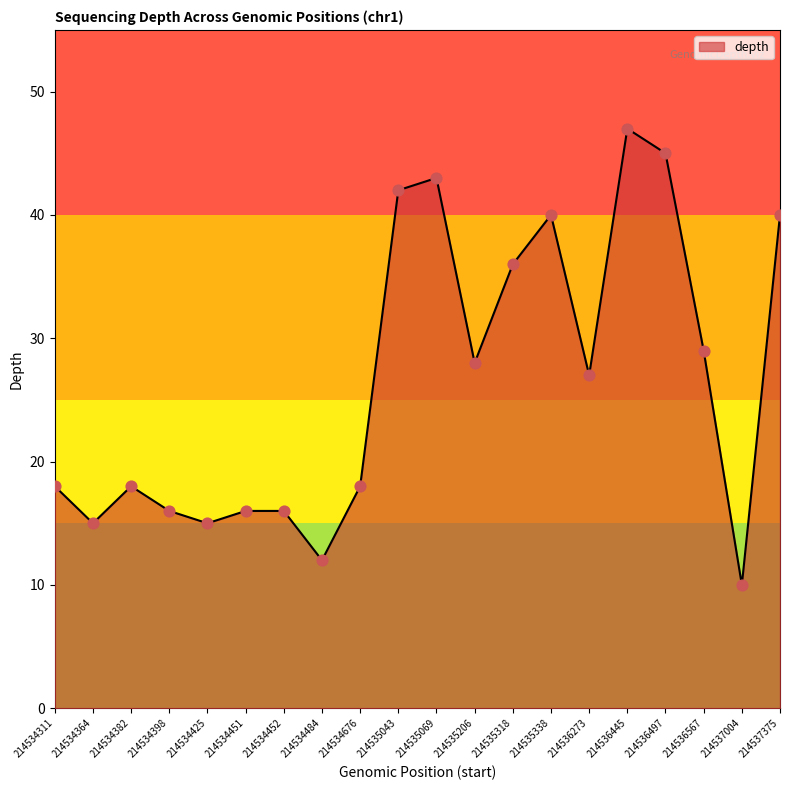

Approximately how many times larger is the value at 214534398 compared to 214534452?

1.0